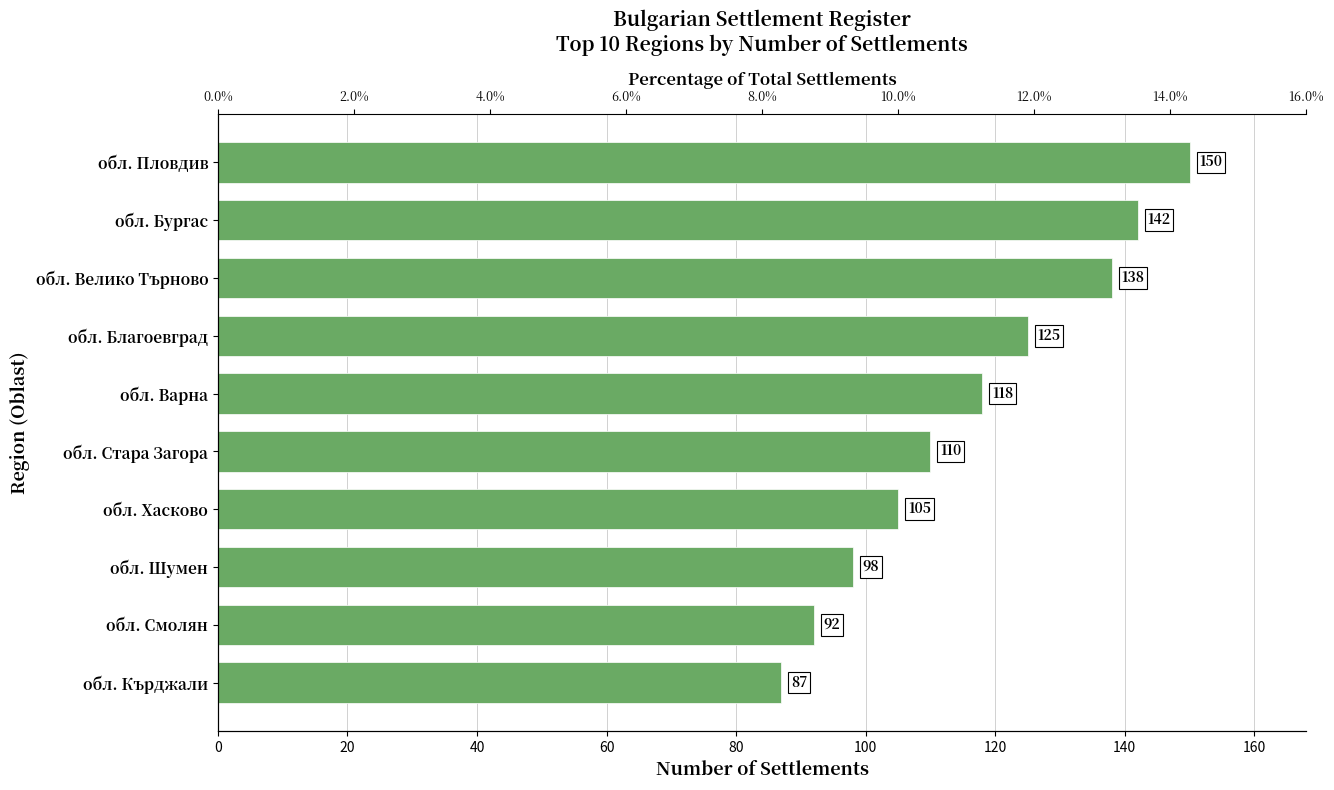

How many values are below 118?

5